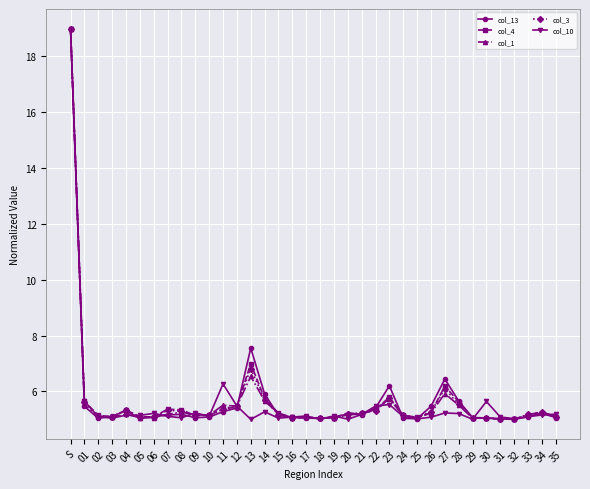

True or false: col_10 has more than 2 points higher than both neighbors.

True